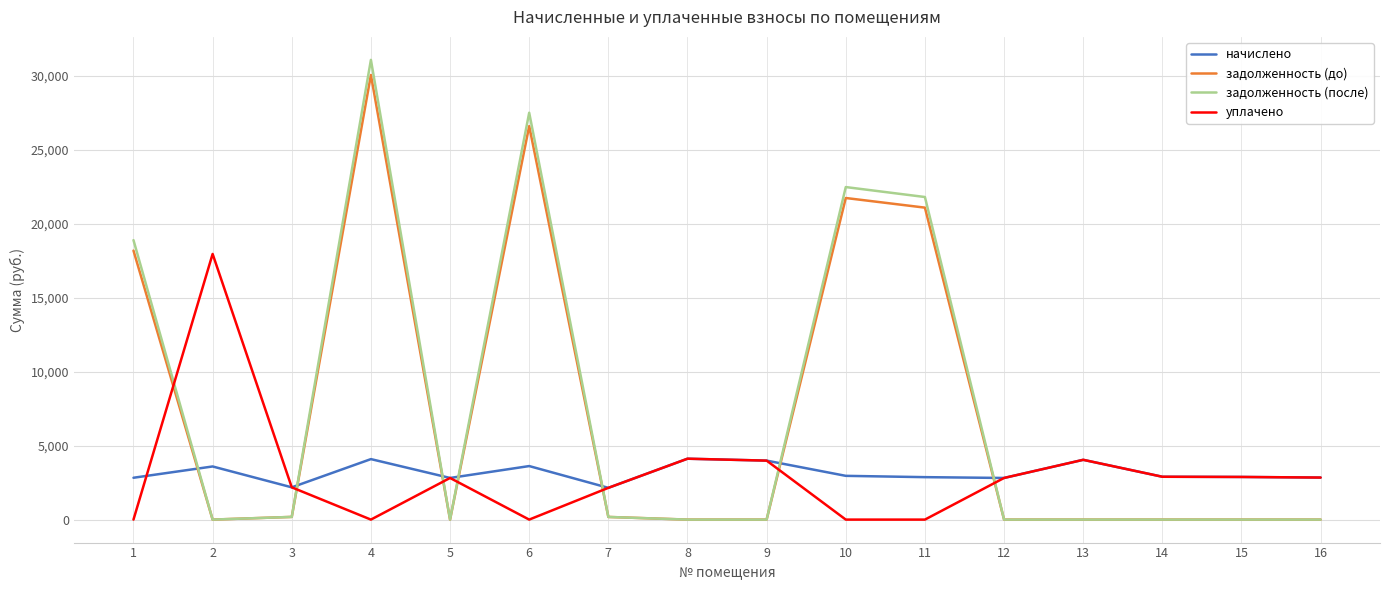

The начислено series shows 4246.7 at 16. True or false?

False